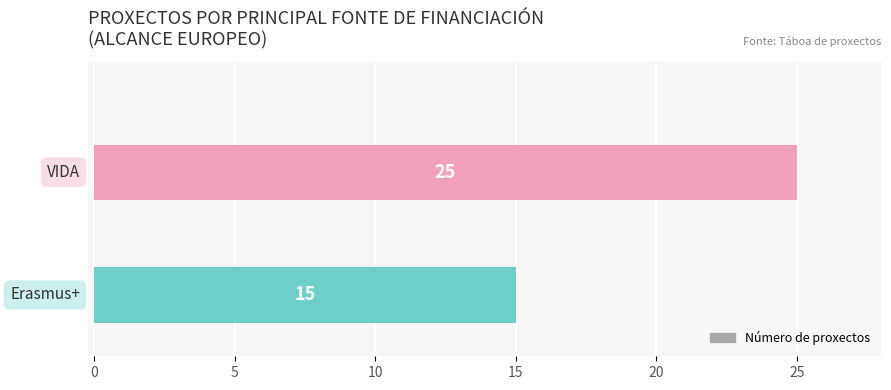

Are the bars grouped side by side (vs. stacked)?

No